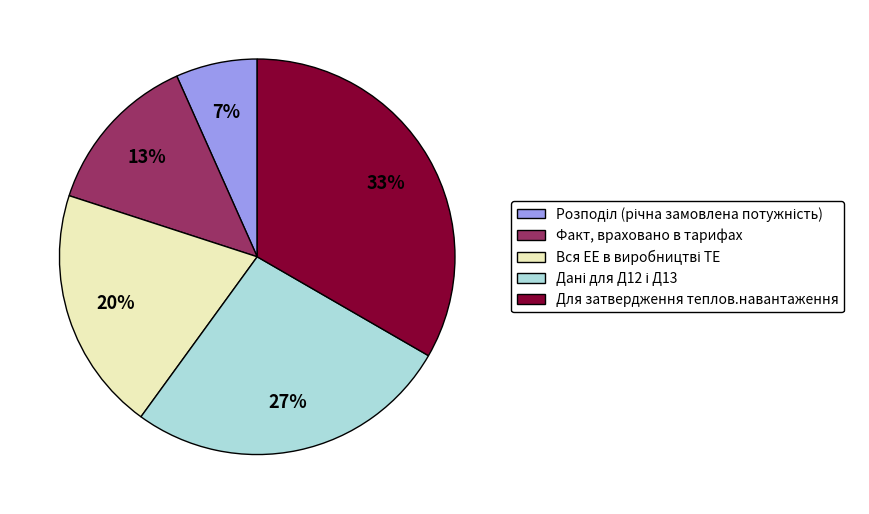

Is it true that Для затвердження теплов.навантаження is 23% of the pie?

False